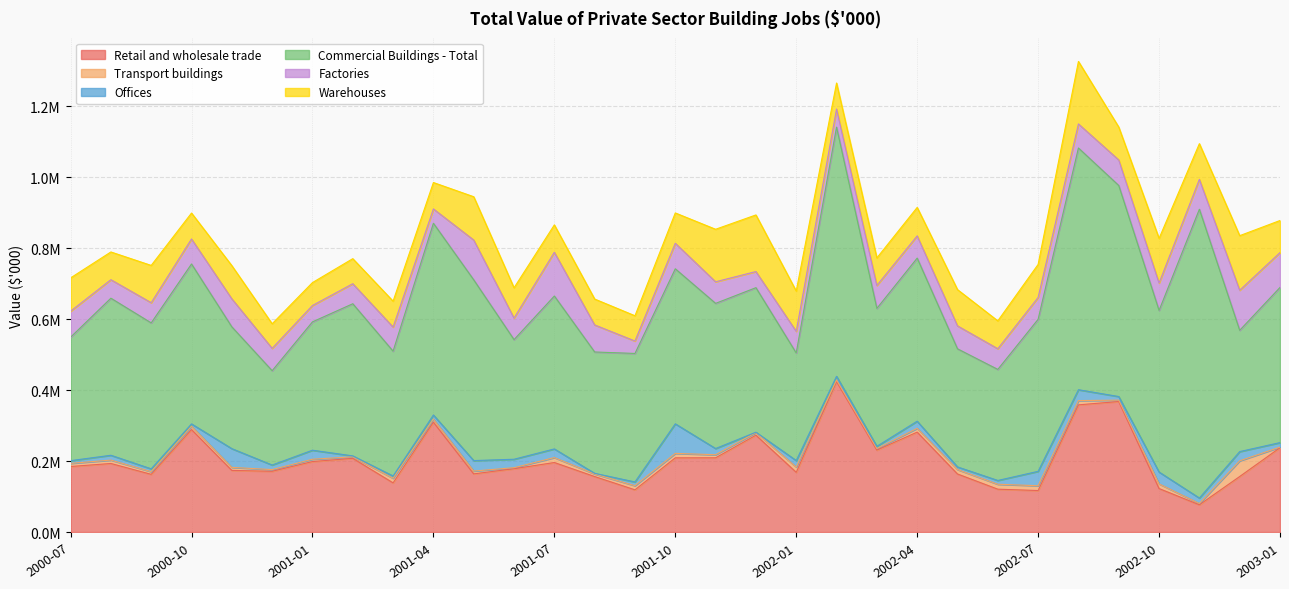

How many data points does each series have?

31